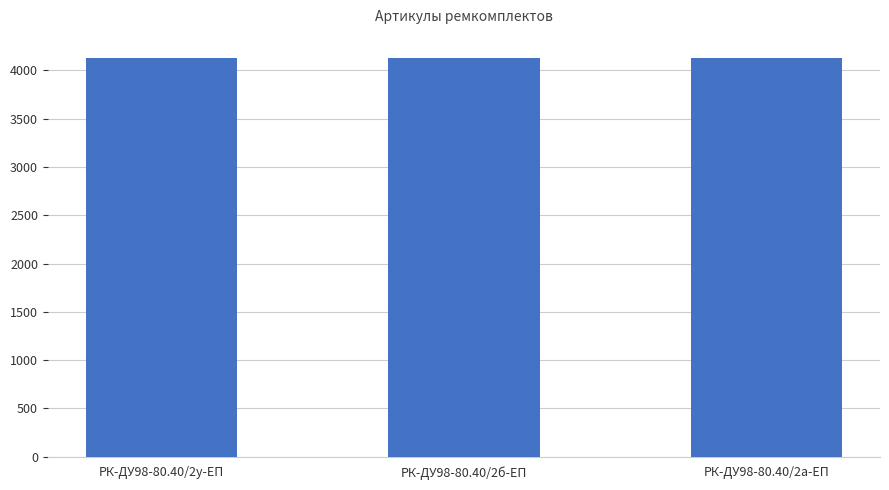

What is the label of the 2nd bar from the right?

РК-ДУ98-80.40/2б-ЕП